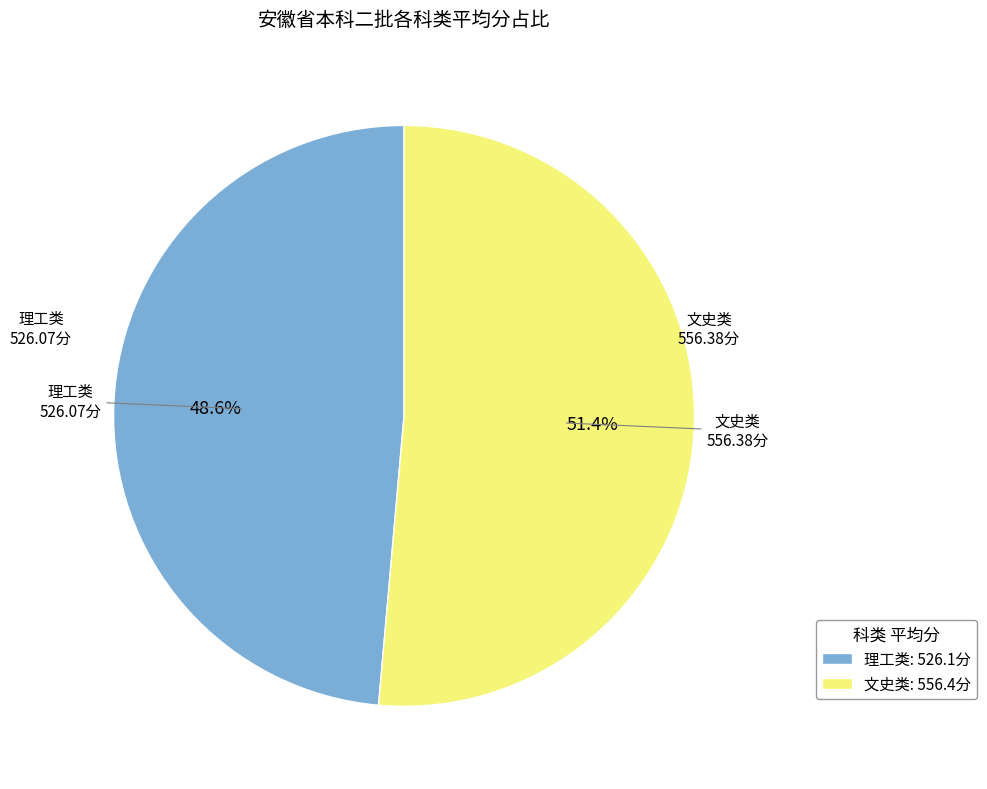

What is the smallest slice in the pie chart?

理工类: 526.1分